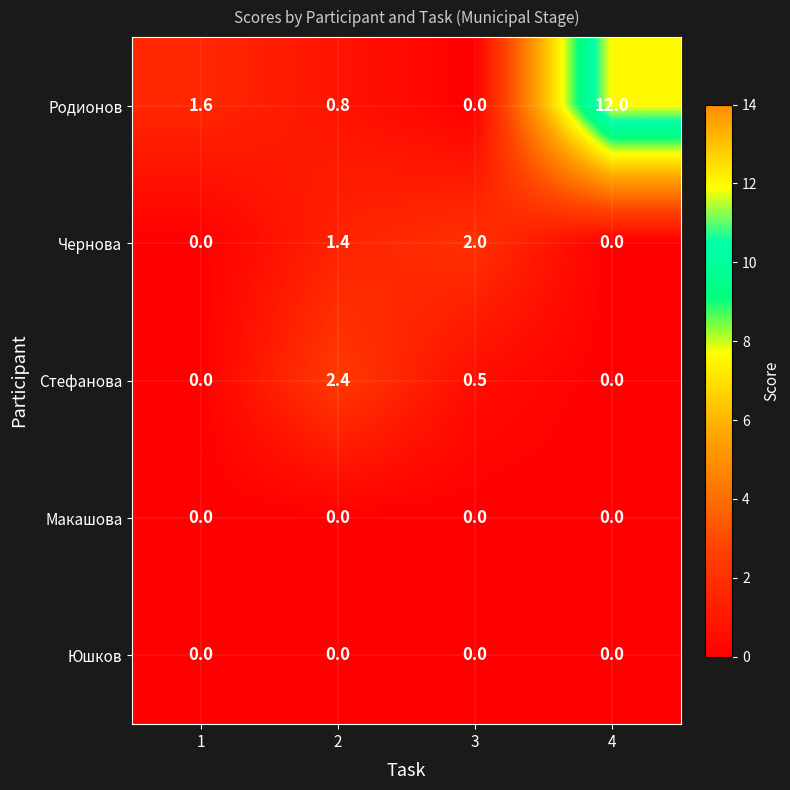

What is the sum of all Стефанова values?

2.9